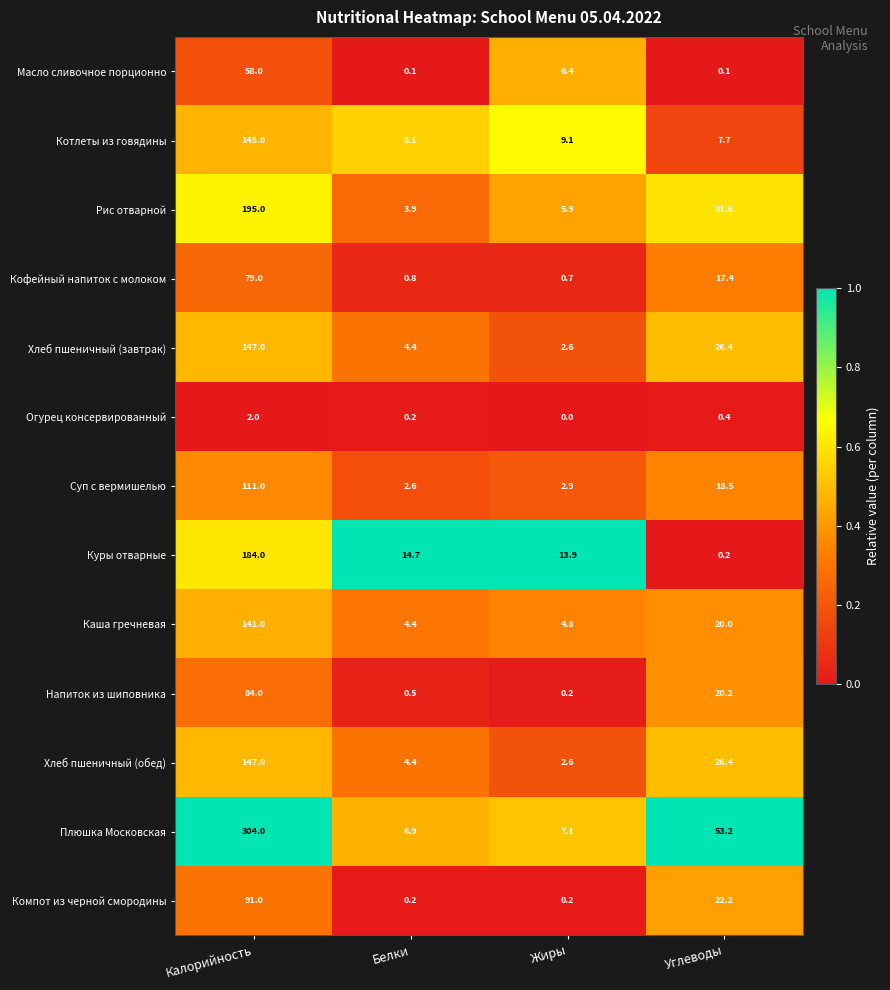

Where is Куры отварные nearest to the value 92?

Белки